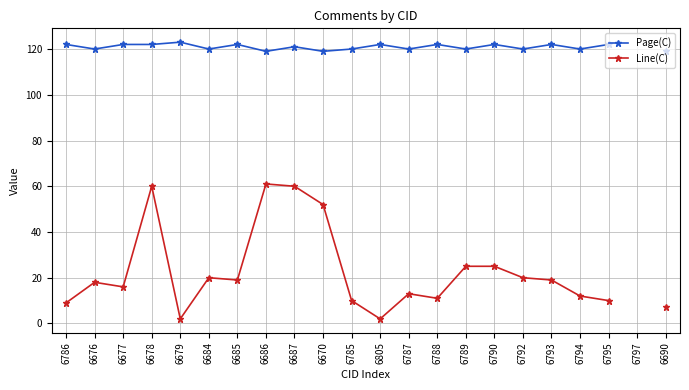

Where is the first local maximum for Page(C)?

6679